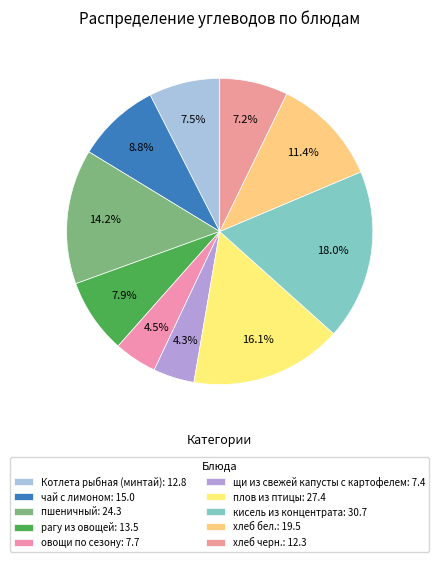

Which category has the smallest portion of the pie?

щи из свежей капусты с картофелем